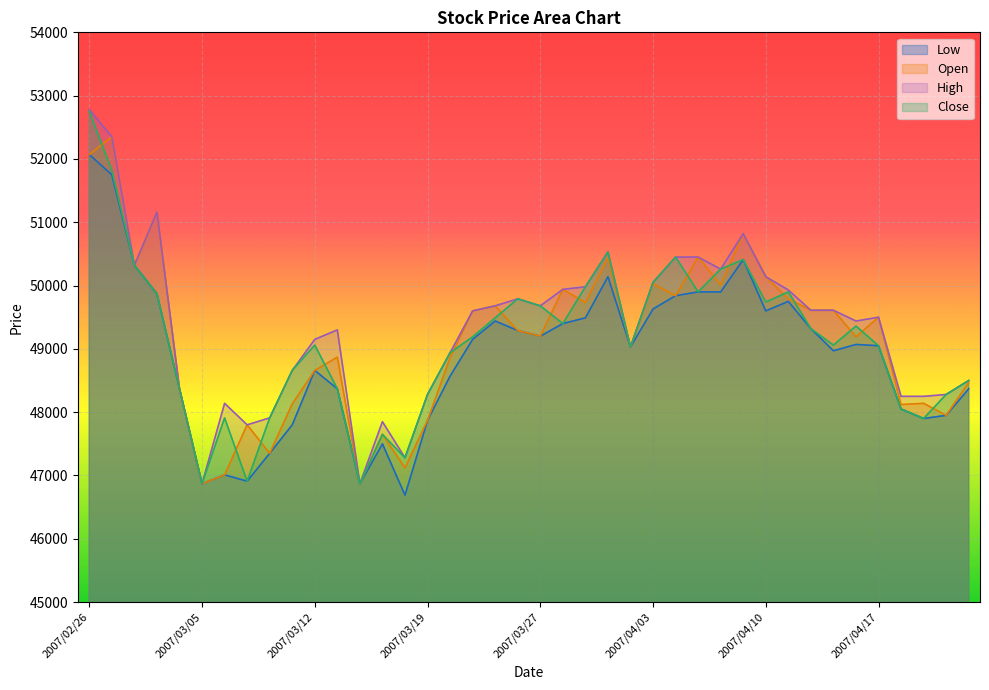

Between which two adjacent categories do Open and Close first intersect?

2007/02/26 and 2007/02/27